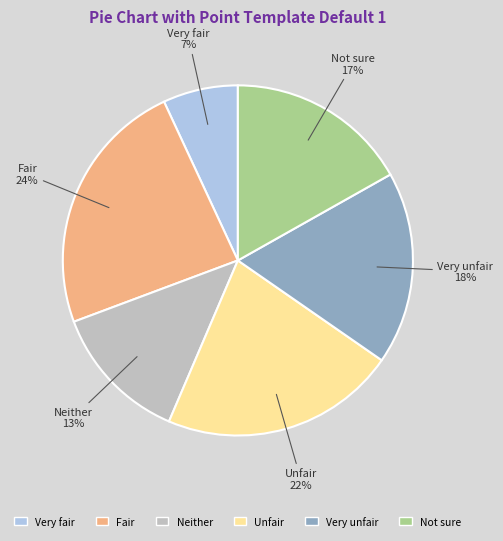

What percentage is the Unfair slice, to the nearest percent?

22%